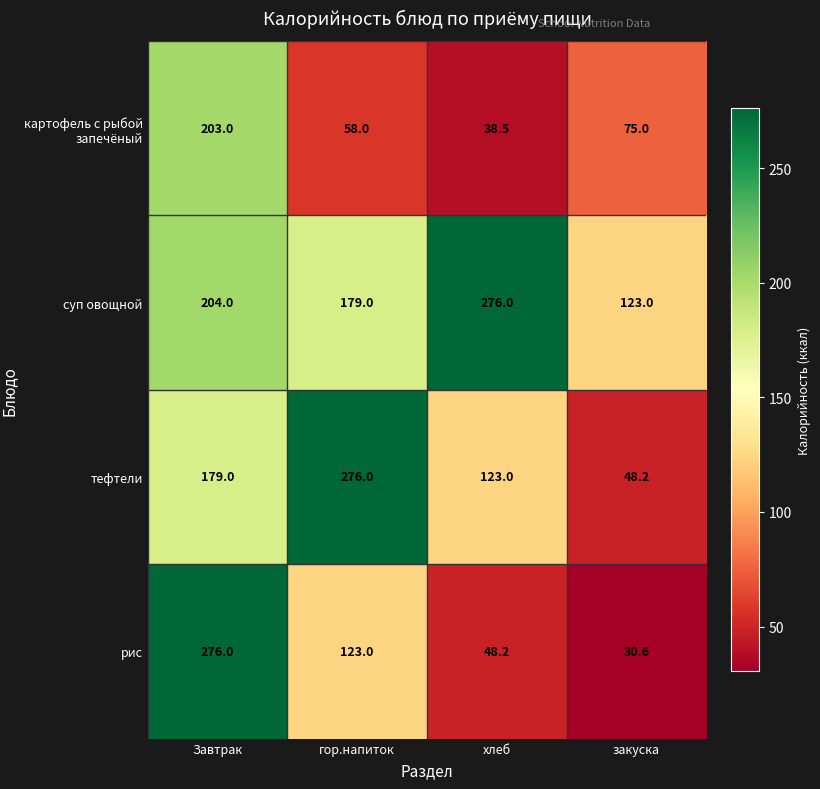

Rank the series at хлеб from highest to lowest value.

суп овощной, тефтели, рис, картофель с рыбой запечёный